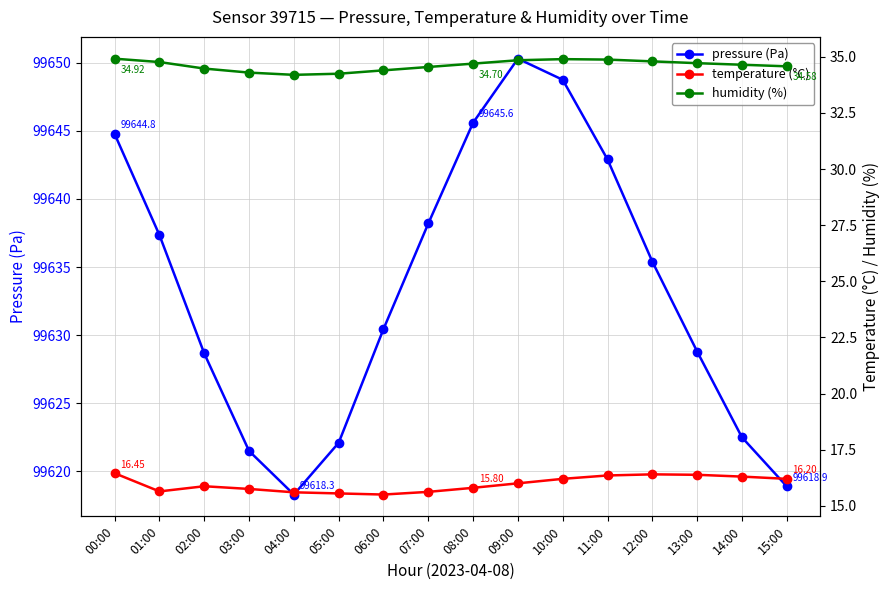

List the labels in order of pressure (Pa) value, smallest first.

04:00, 15:00, 03:00, 05:00, 14:00, 02:00, 13:00, 06:00, 12:00, 01:00, 07:00, 11:00, 00:00, 08:00, 10:00, 09:00